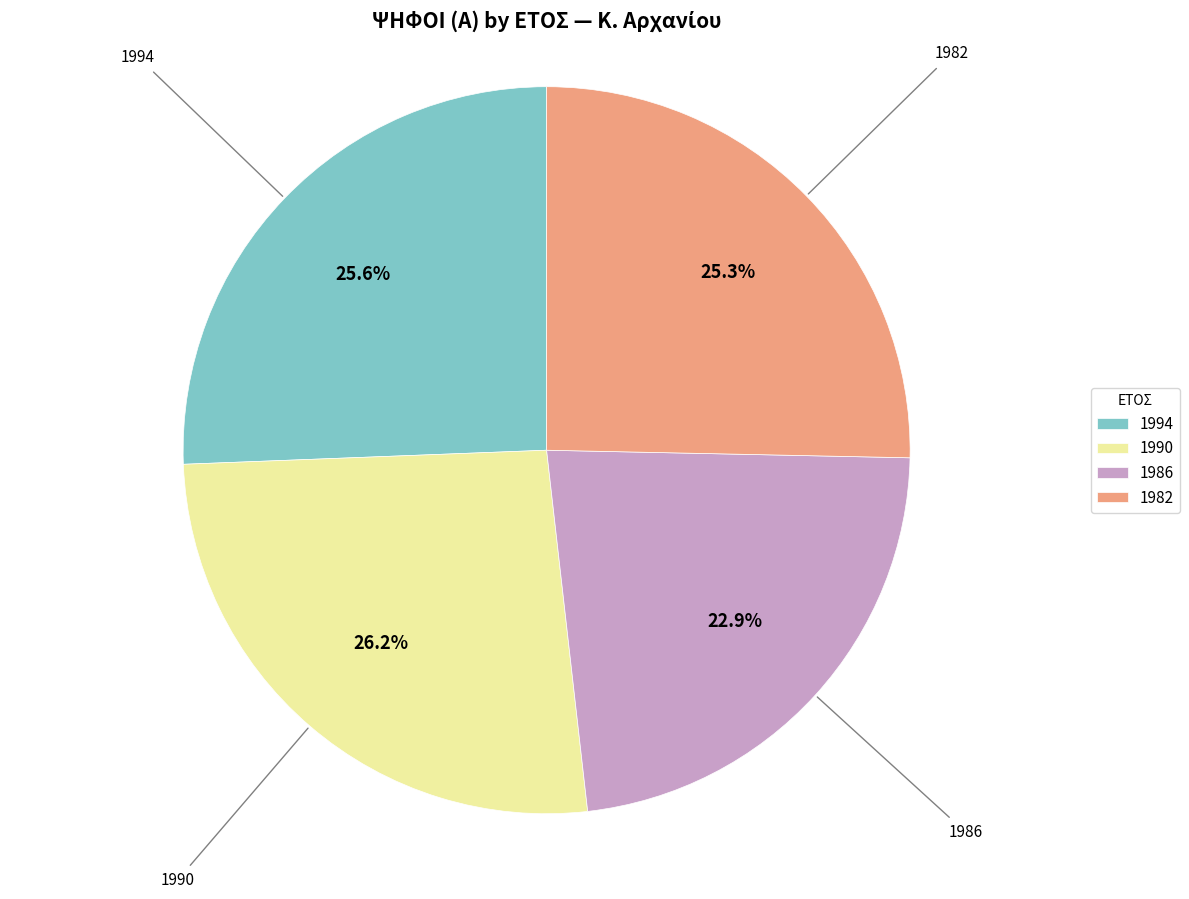

To the nearest percent, what is the difference between the largest and smallest slice percentages?

3%